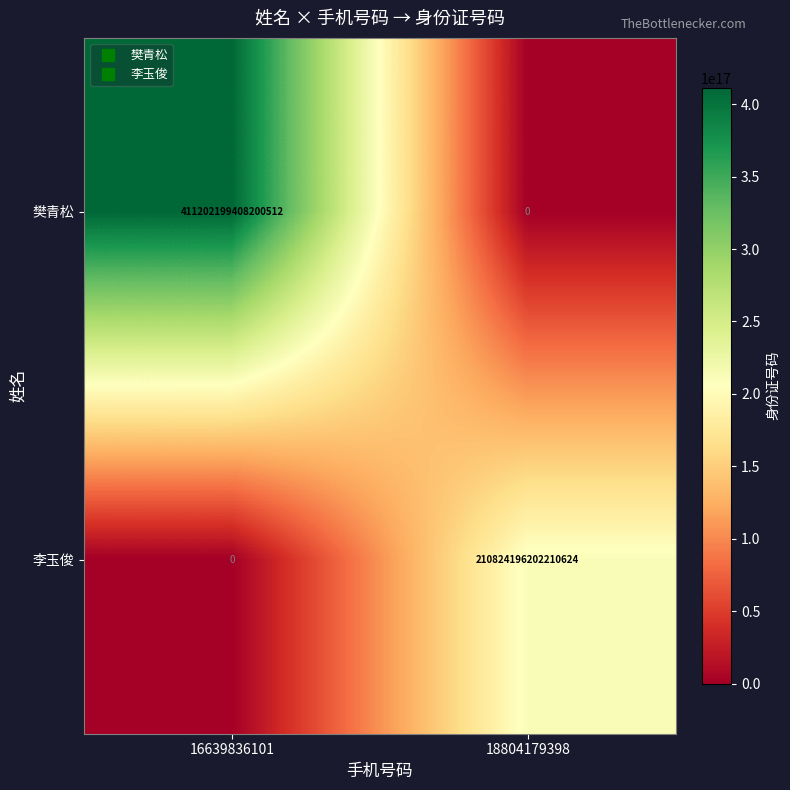

Between 16639836101 and 18804179398, which series saw the biggest shift?

樊青松